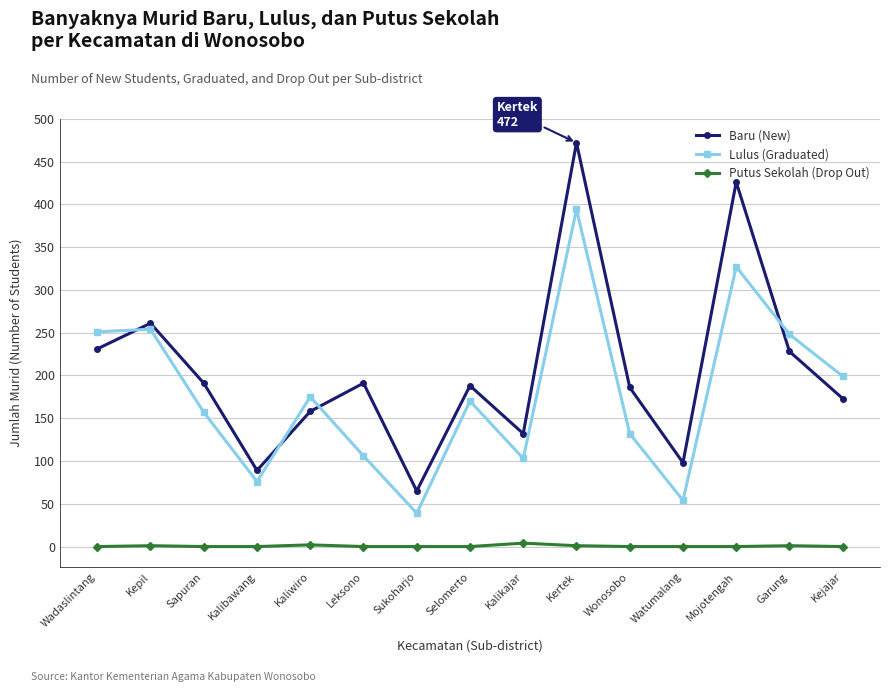

How many intersections are there between Baru (New) and Lulus (Graduated)?

4